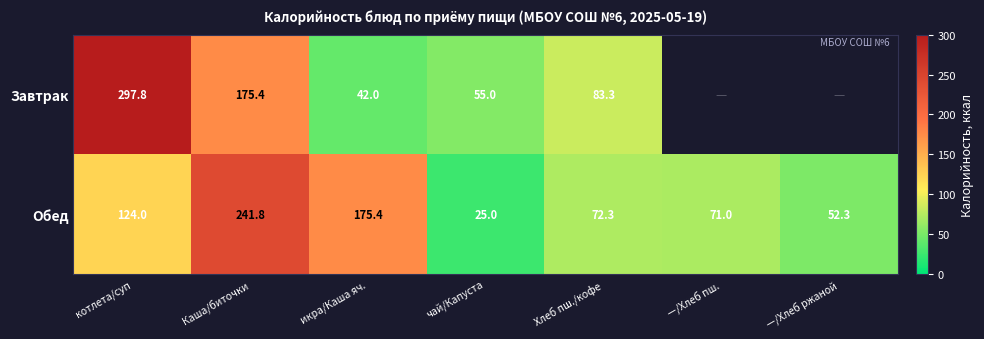

Which category has the lowest value in the Обед series?

чай/Капуста